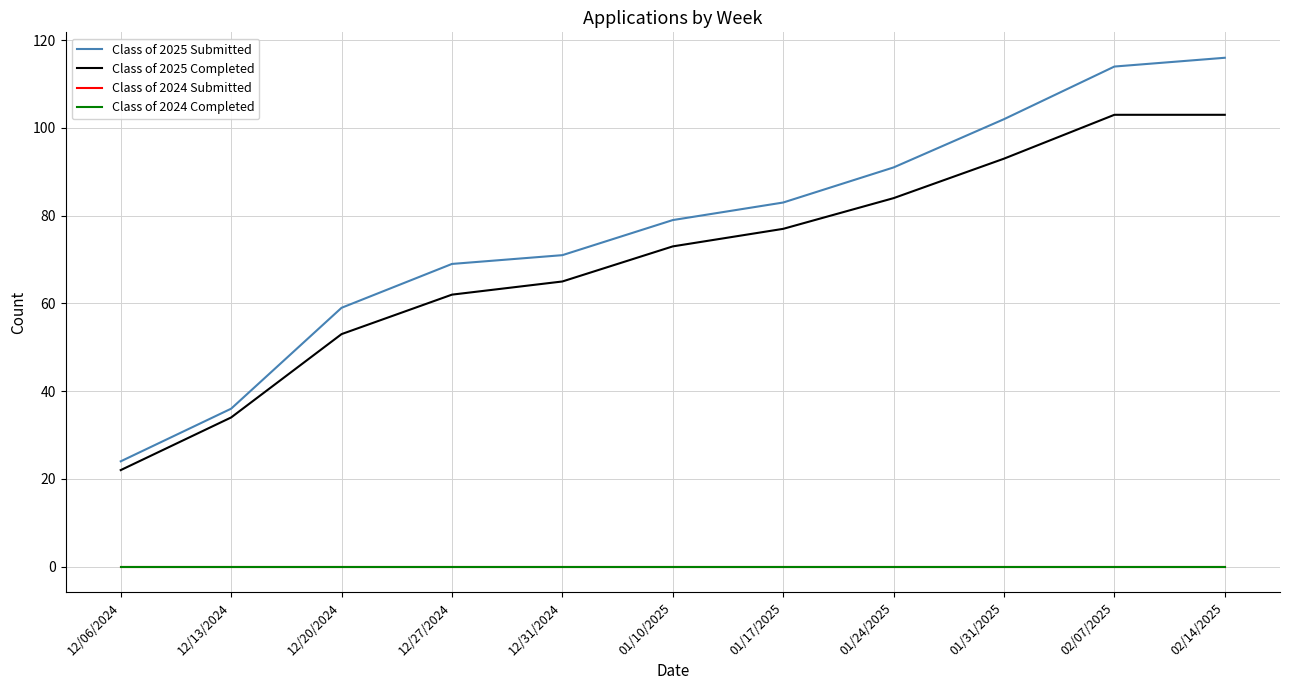

Does the chart display data point markers on the line(s)?

No